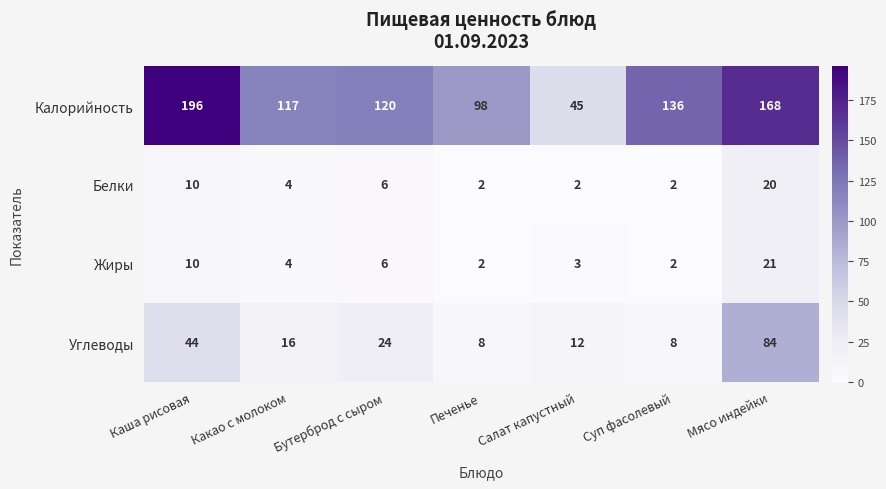

True or false: Жиры has a value of 1 at Печенье.

False